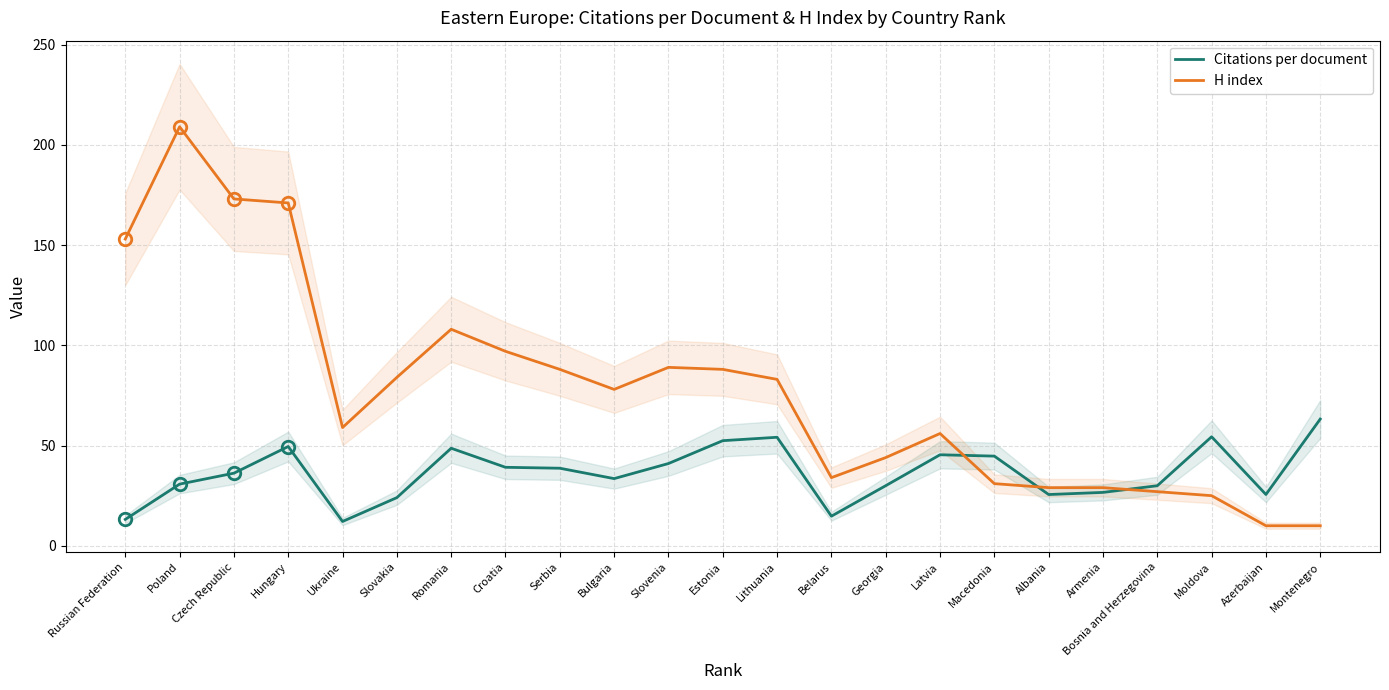

List the labels in order of H index value, smallest first.

Azerbaijan, Montenegro, Moldova, Bosnia and Herzegovina, Albania, Armenia, Macedonia, Belarus, Georgia, Latvia, Ukraine, Bulgaria, Lithuania, Slovakia, Serbia, Estonia, Slovenia, Croatia, Romania, Russian Federation, Hungary, Czech Republic, Poland